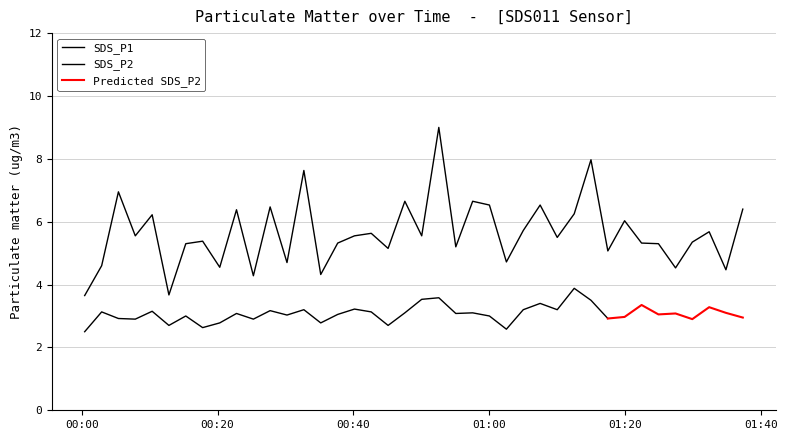

How many interior local valleys (lower than both neighbors) does the data have?

14